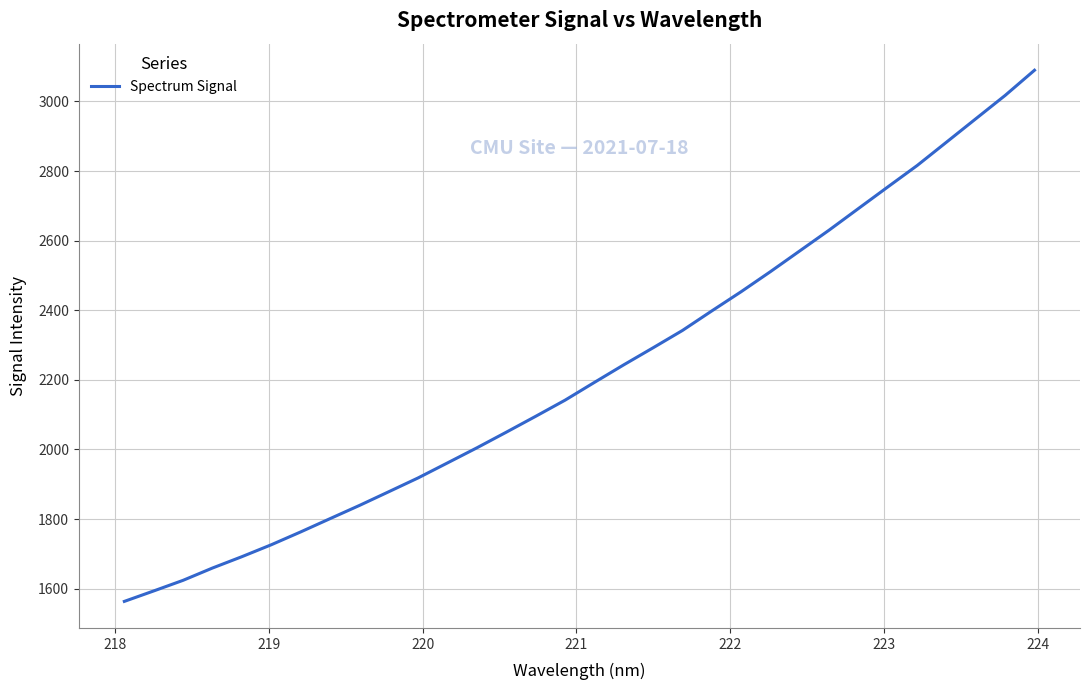

What is the greatest value displayed?

3089.6